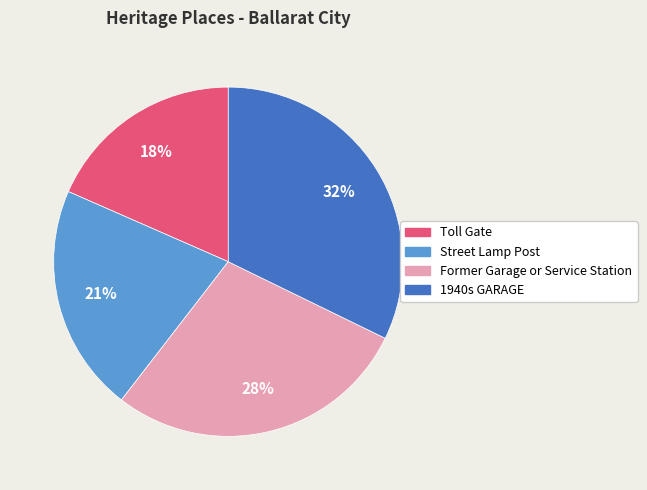

Rank the categories by value from lowest to highest.

Toll Gate, Street Lamp Post, Former Garage or Service Station, 1940s GARAGE